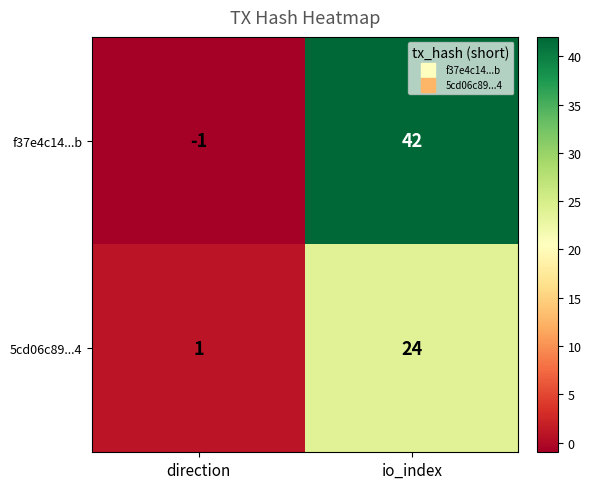

What is the spread (max minus min) of values at io_index?

18